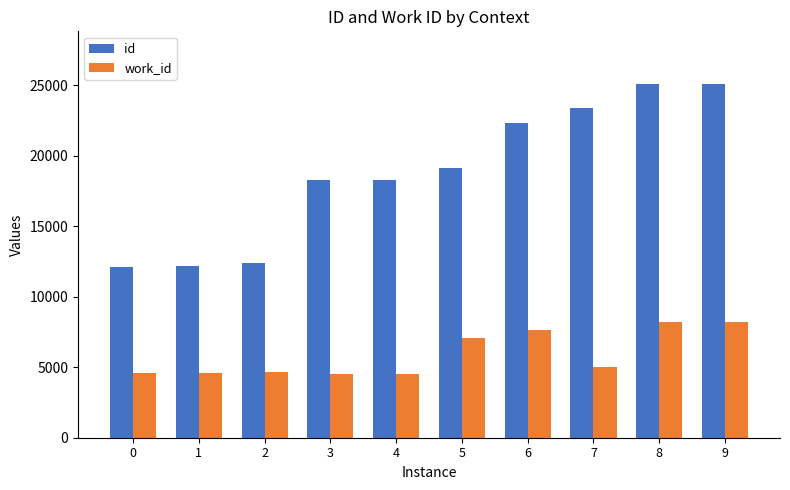

What is the total value across all series at 7?

28367